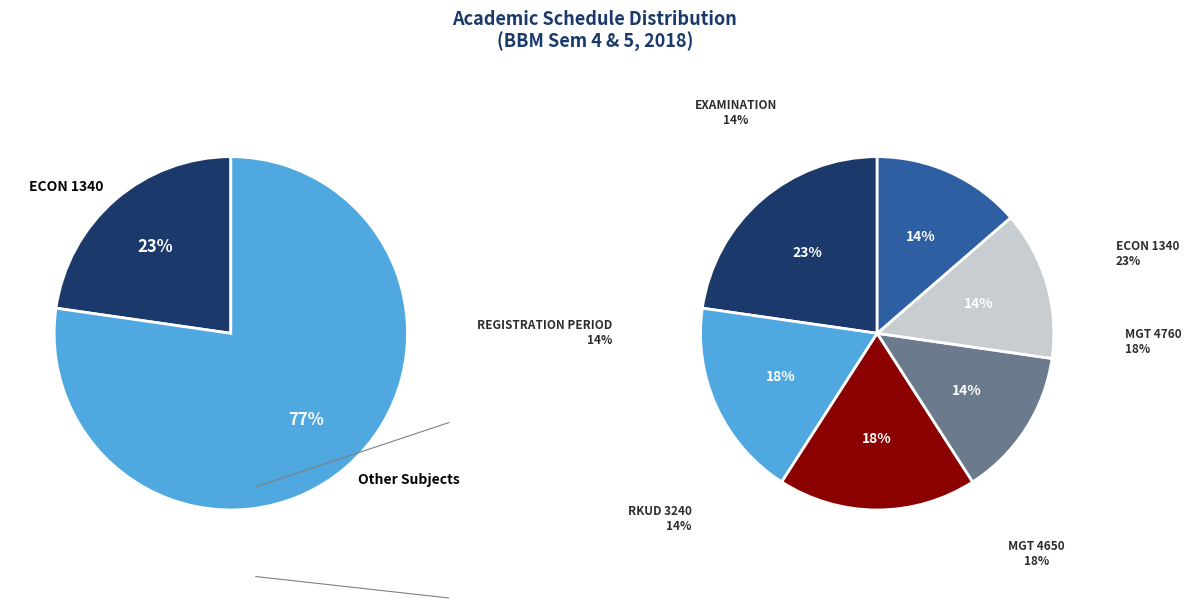

To the nearest percent, what is the difference between the MGT 4760 and REGISTRATION PERIOD slice percentages?

5%